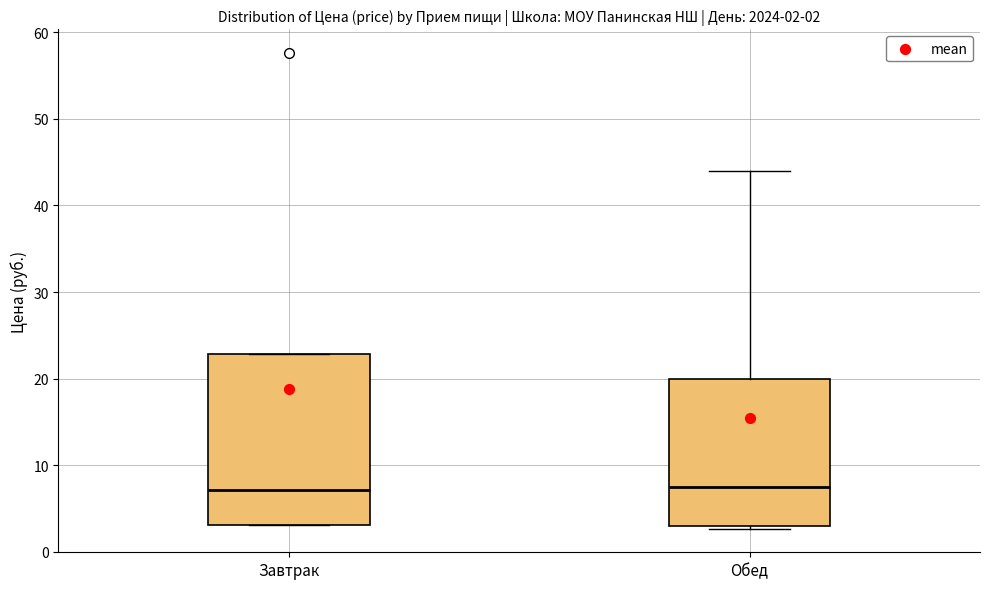

Which box is the tallest, from its lower edge to its upper edge?

Завтрак